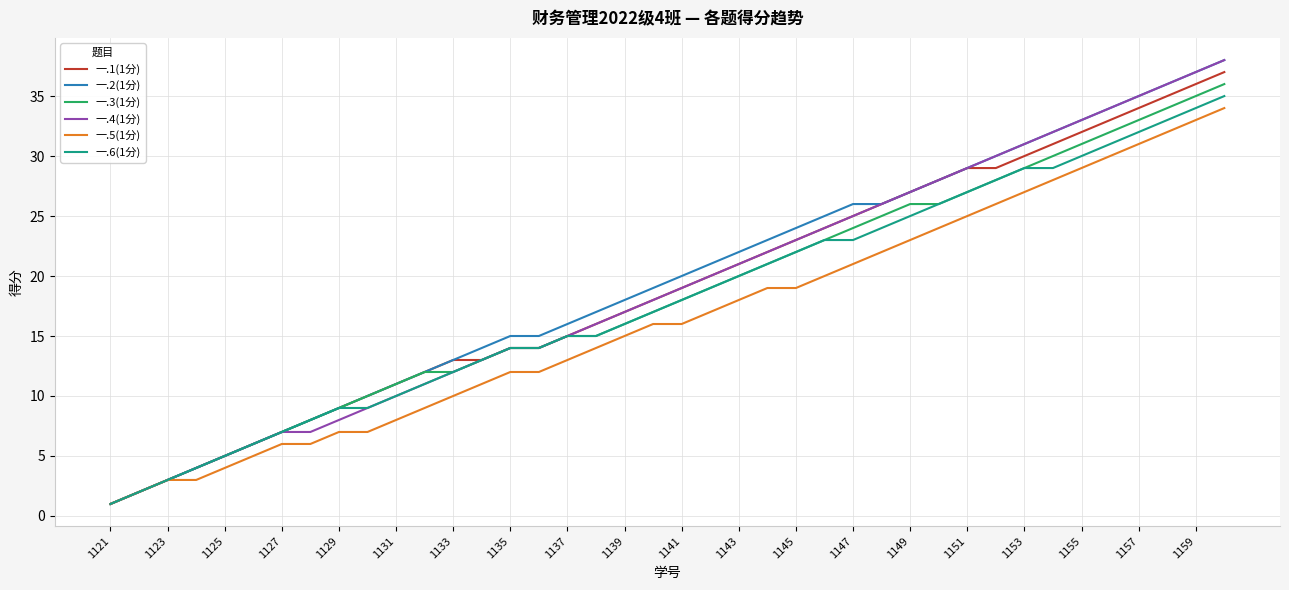

What are all the series names shown in the legend?

一.1(1分), 一.2(1分), 一.3(1分), 一.4(1分), 一.5(1分), 一.6(1分)